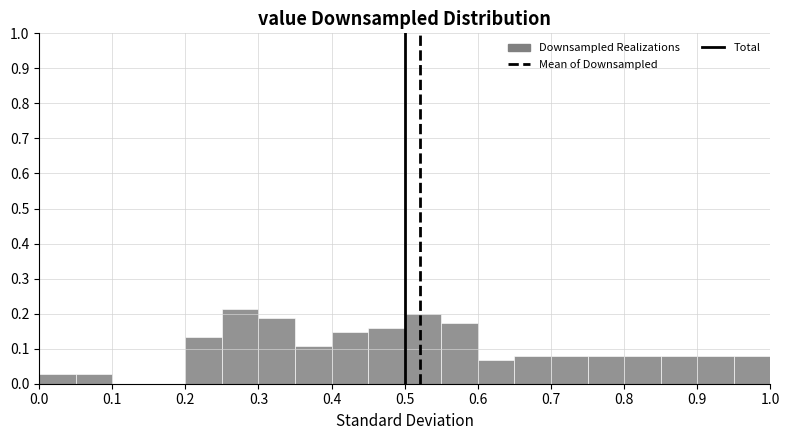

Reading left to right, transcribe this chart: for each bar, give the range it covers on the x-axis and its height. The values are not printed on the chart, so give them approximately, as read against the axis.

0.00 to 0.05: 0.03
0.05 to 0.10: 0.03
0.10 to 0.15: 0
0.15 to 0.20: 0
0.20 to 0.25: 0.13
0.25 to 0.30: 0.21
0.30 to 0.35: 0.19
0.35 to 0.40: 0.11
0.40 to 0.45: 0.15
0.45 to 0.50: 0.16
0.50 to 0.55: 0.20
0.55 to 0.60: 0.17
0.60 to 0.65: 0.07
0.65 to 0.70: 0.08
0.70 to 0.75: 0.08
0.75 to 0.80: 0.08
0.80 to 0.85: 0.08
0.85 to 0.90: 0.08
0.90 to 0.95: 0.08
0.95 to 1.00: 0.08